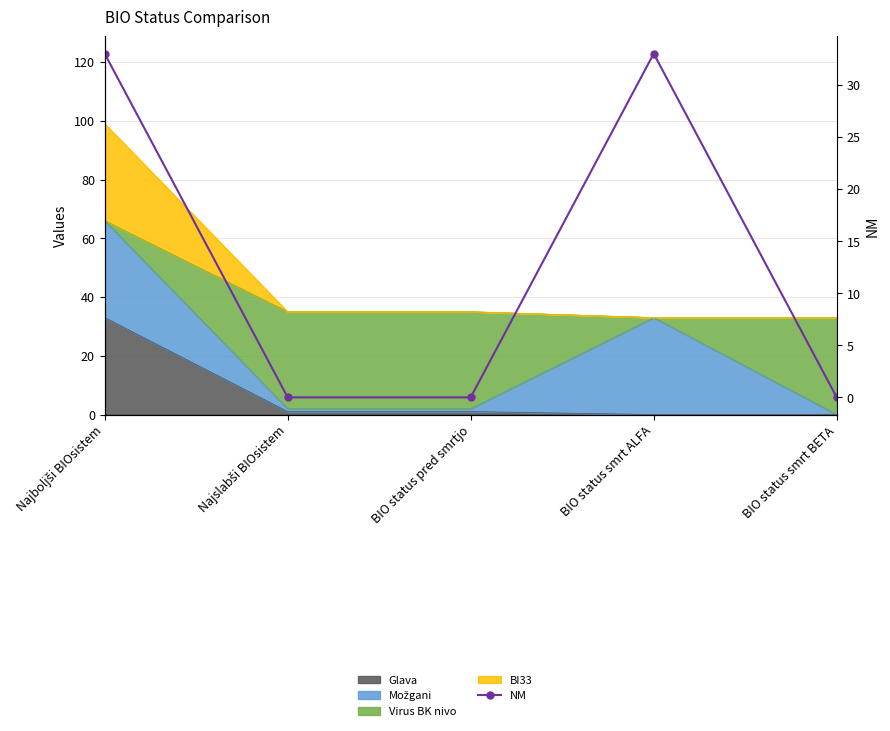

List the labels in order of value, largest first.

Najboljši BIOsistem, BIO status smrt ALFA, Najslabši BIOsistem, BIO status pred smrtjo, BIO status smrt BETA